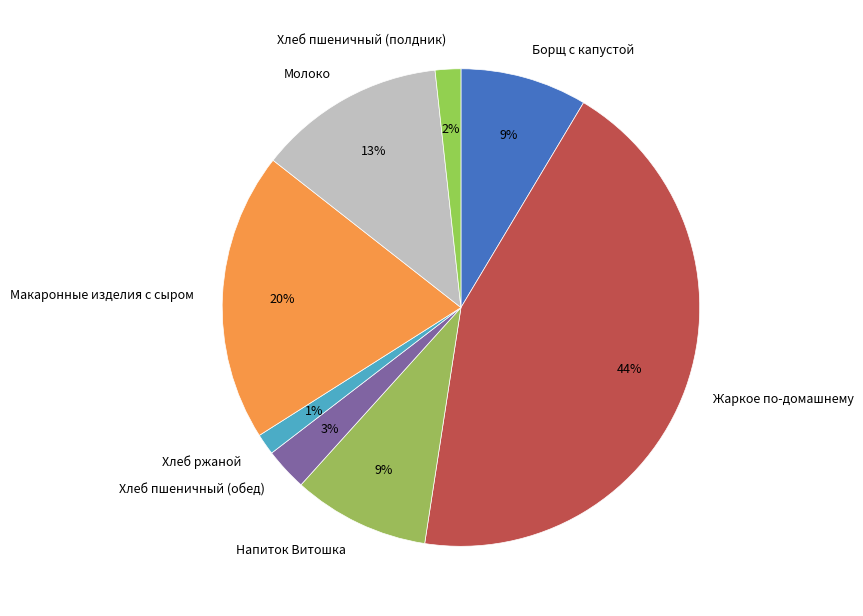

To the nearest percent, what portion does Хлеб пшеничный (полдник) represent?

2%